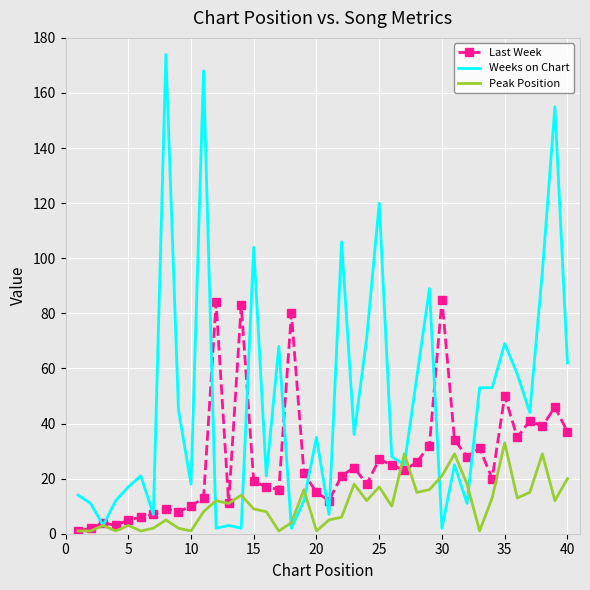

Which series has the largest total across all categories?

Weeks on Chart